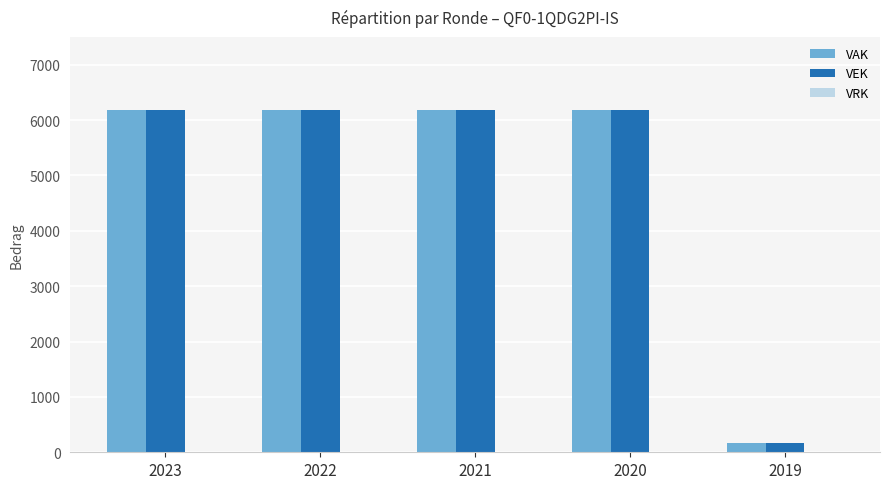

What is the sum of all VEK values?

24912